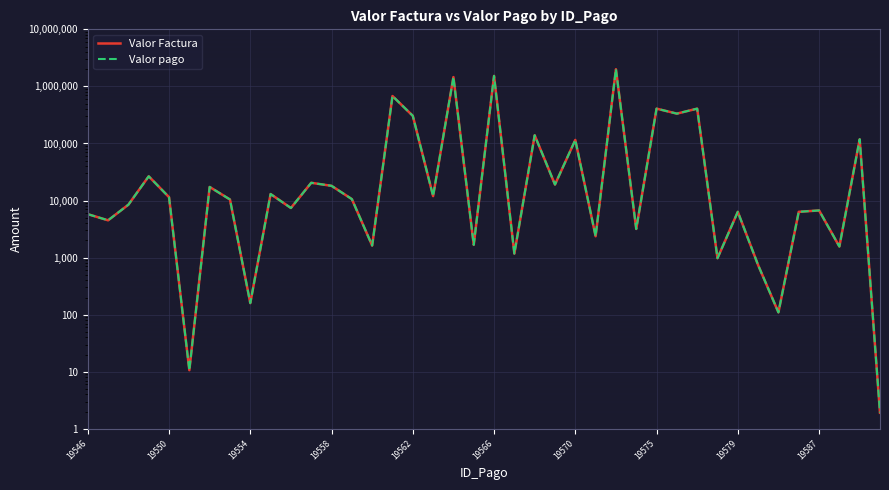

The value of Valor Factura at 19546 is 5775.1. True or false?

True